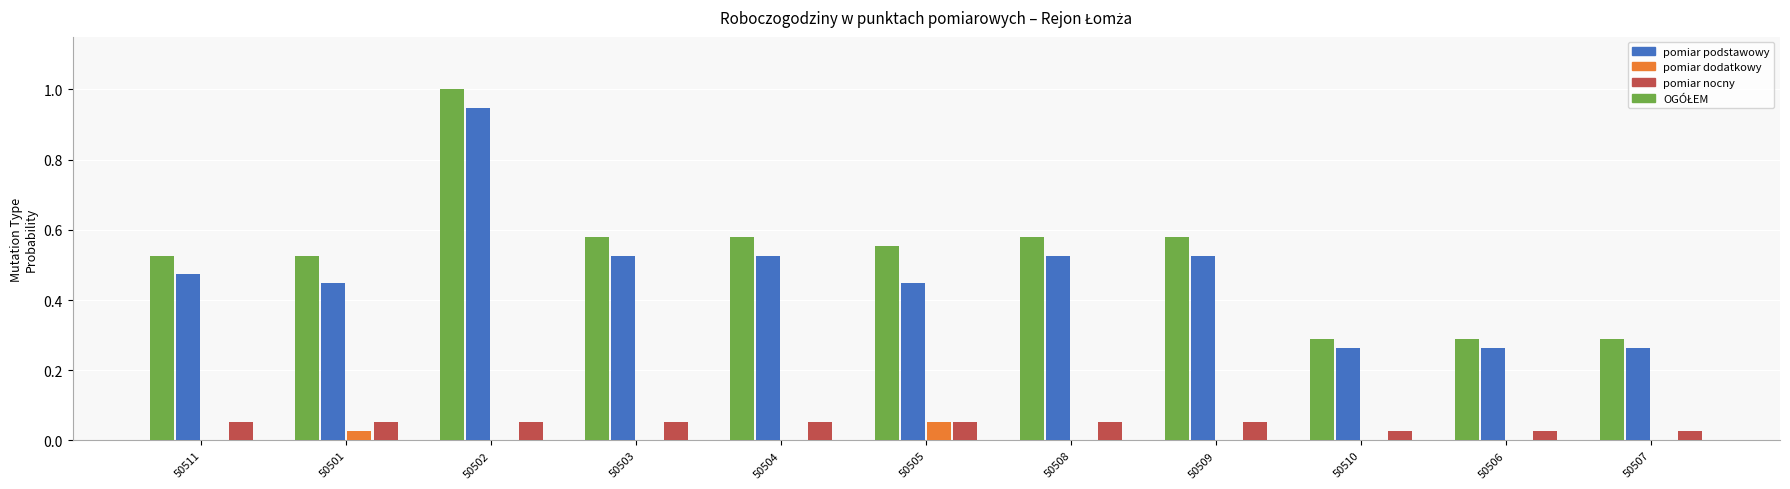

What is the sum of all pomiar podstawowy values?

5.2